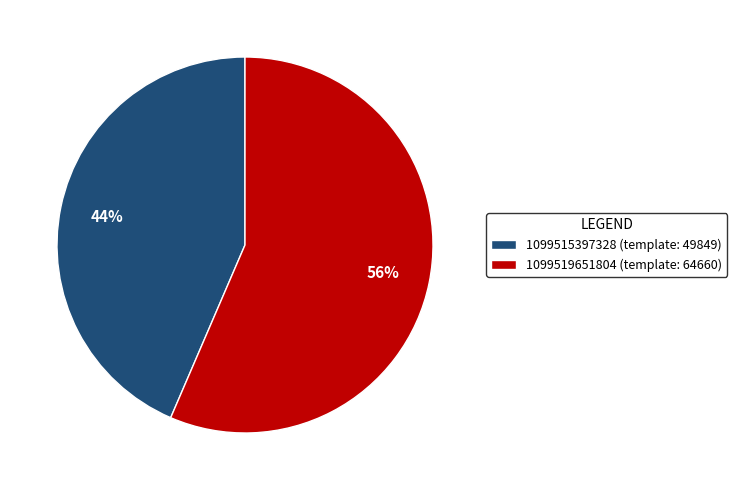

What is the ratio of the value at 1099519651804 to the value at 1099515397328?

1.3